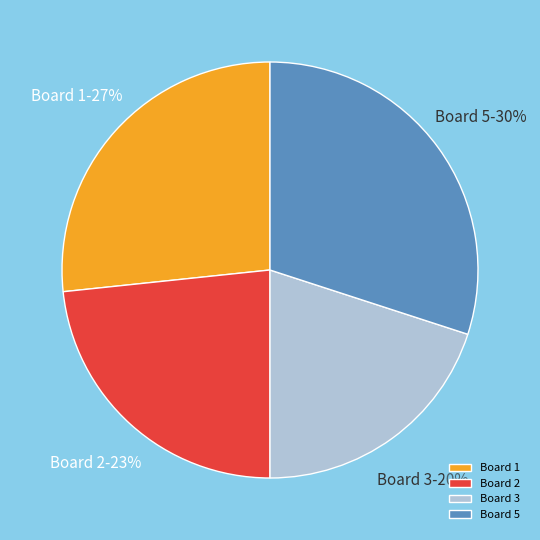

To the nearest percent, what is the difference between the largest and smallest slice percentages?

10%